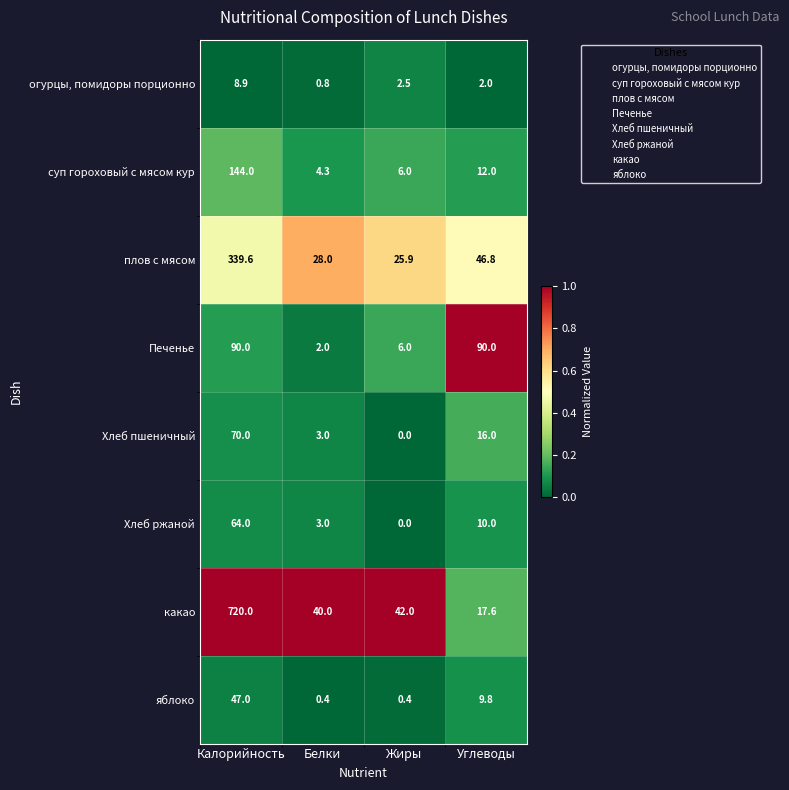

The value of огурцы, помидоры порционно at Углеводы is 3.0. True or false?

False